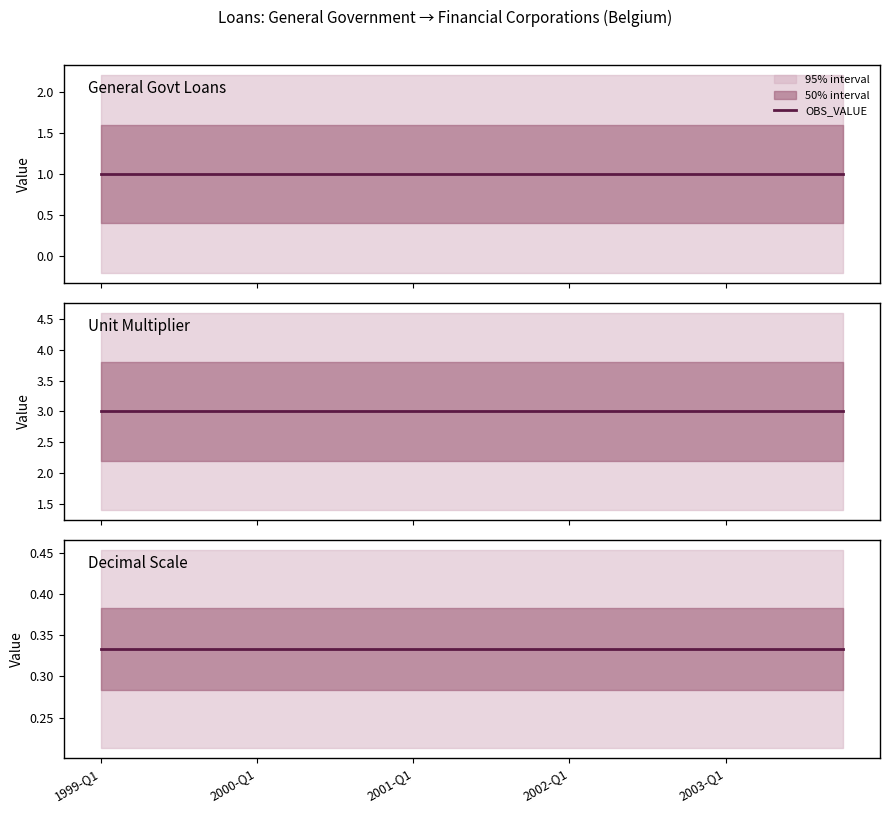

Where is UNIT_MULT / DECIMALS nearest to the value 3?

1999-Q1